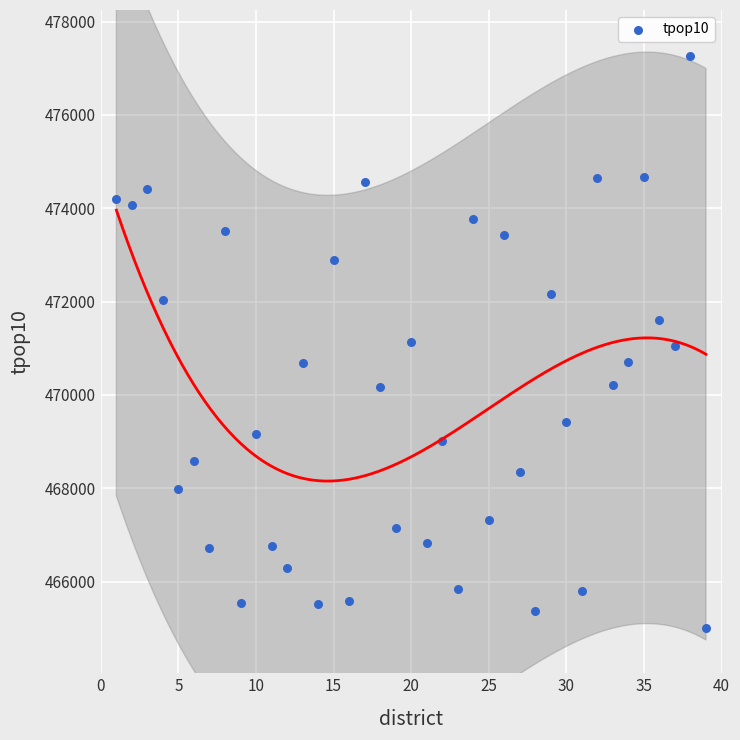

What is the range of X values (max minus min)?

38